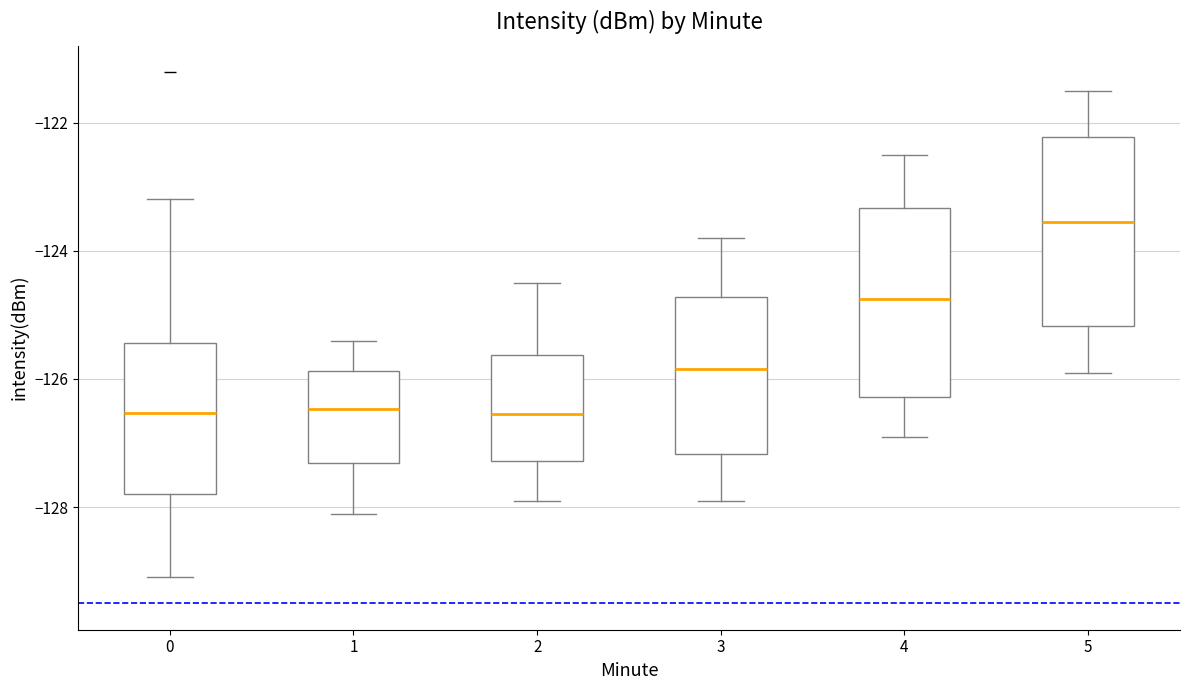

Reading left to right, transcribe this box plot: for each box, give where its median line is, the range the box spans, and where its two whiskers end, as read against the y-axis. The values are not printed on the chart, so give them approximately, as read against the axis.

0: median -126.6, box -127.8 to -125.4, whiskers -129.0 to -123.2
1: median -126.4, box -127.4 to -125.8, whiskers -128.2 to -125.4
2: median -126.6, box -127.2 to -125.6, whiskers -127.8 to -124.4
3: median -125.8, box -127.2 to -124.8, whiskers -127.8 to -123.8
4: median -124.8, box -126.2 to -123.4, whiskers -126.8 to -122.4
5: median -123.6, box -125.2 to -122.2, whiskers -125.8 to -121.4